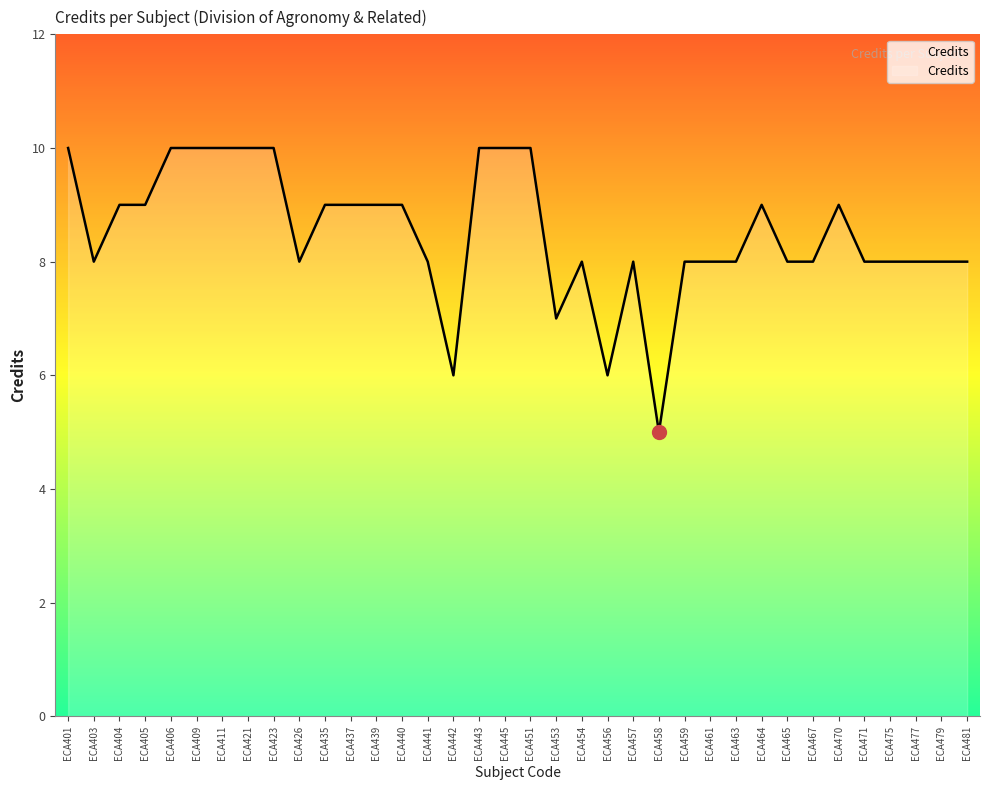

Does the chart have visible grid lines?

No